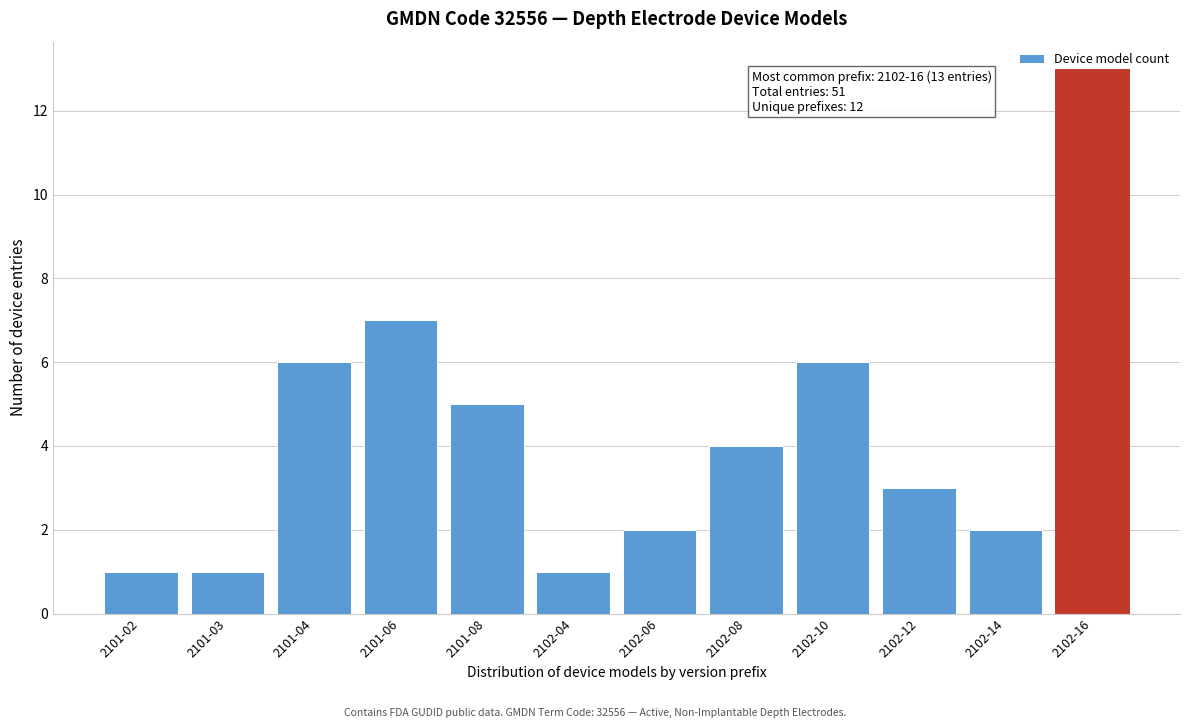

What is the sum of all values?

51